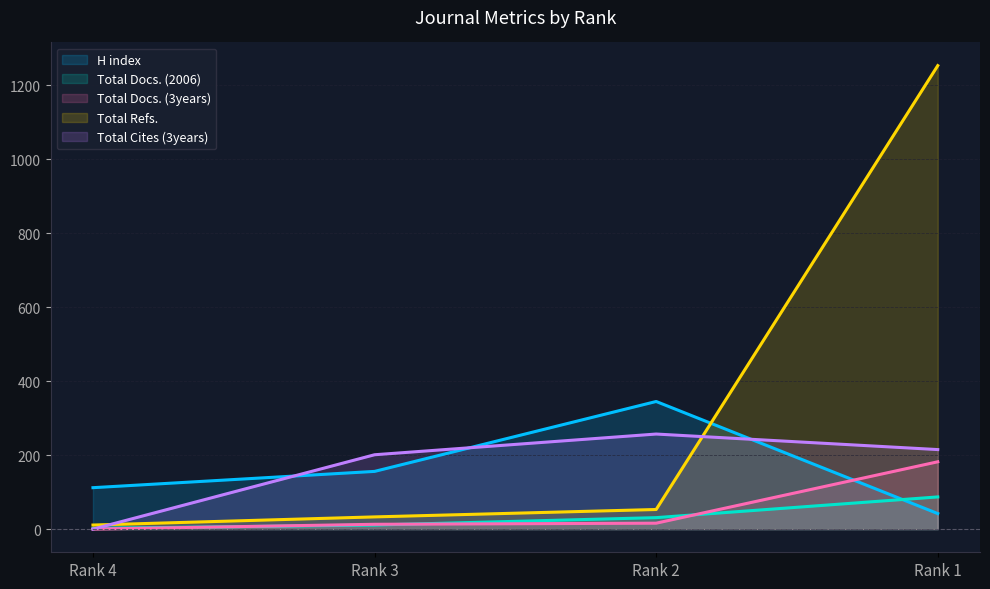

Which category has the lowest value across all series?

Rank 4